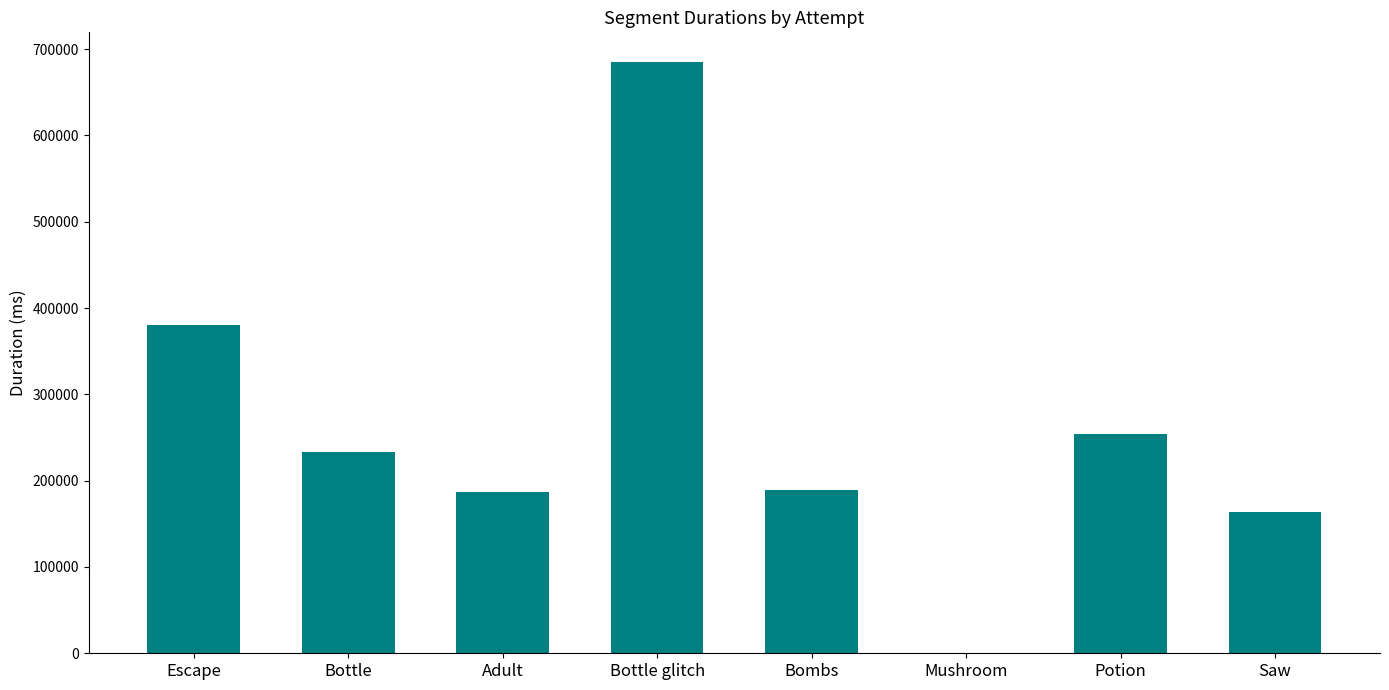

At which category does the chart reach its peak across all series?

Bottle glitch